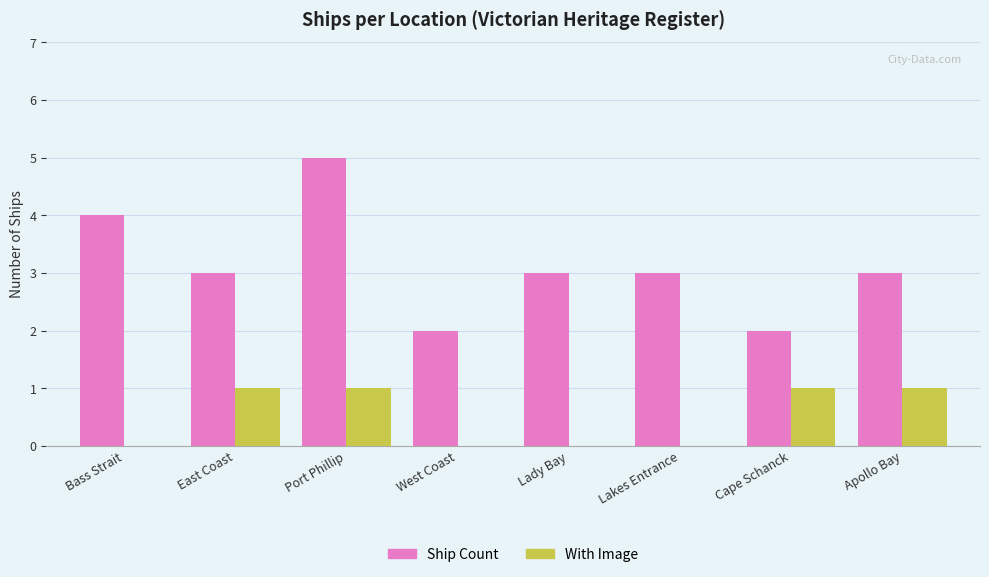

At which category is the sum across all series the highest?

Port Phillip